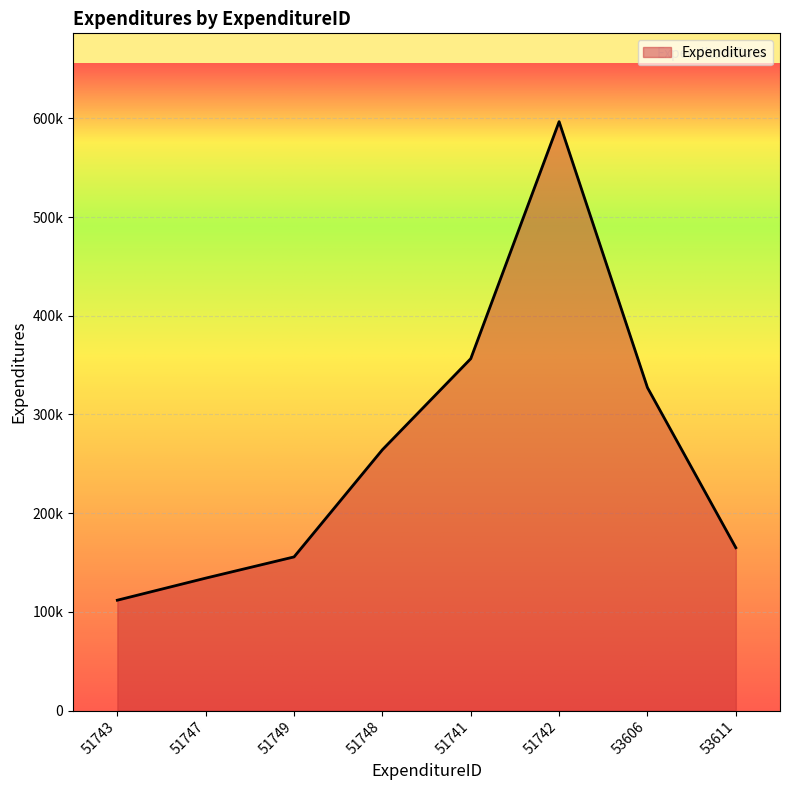

What is the label of the 8th point from the left?

53611